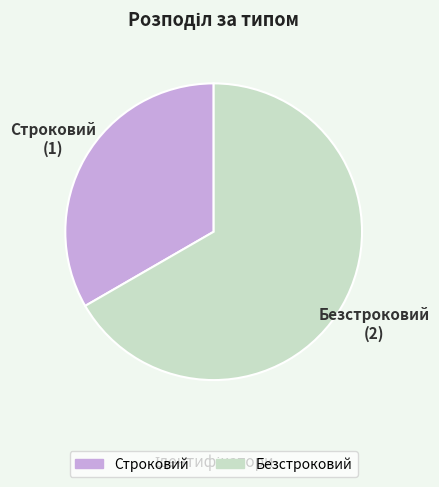

Is it true that Строковий is 33% of the pie?

True